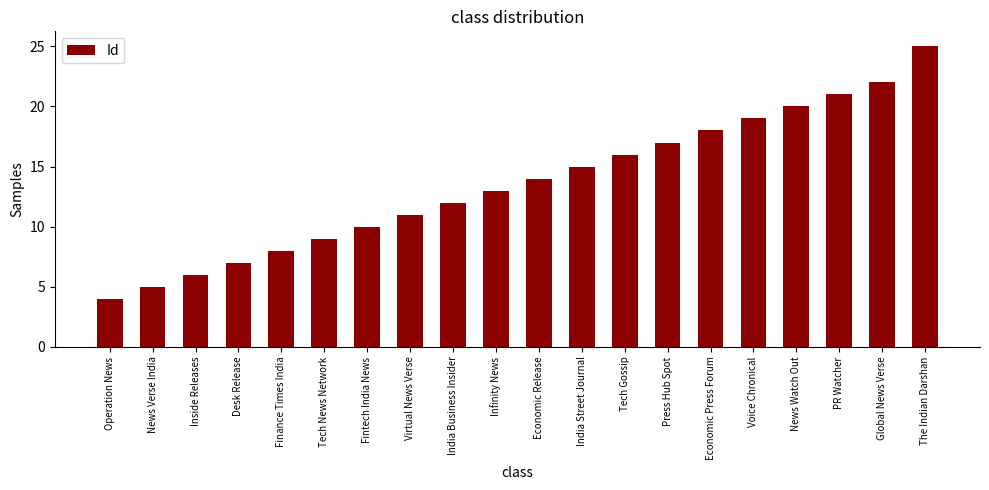

What position from the right is Inside Releases?

18